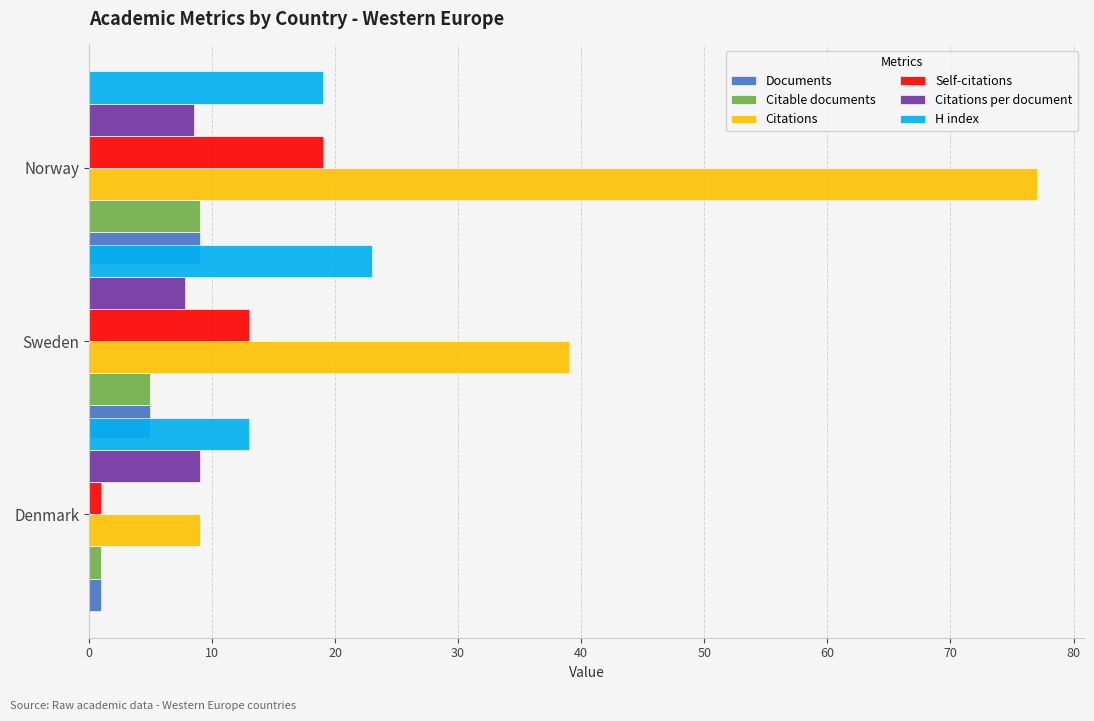

What is the value of the H index bar at the 1st from the left?

13.0